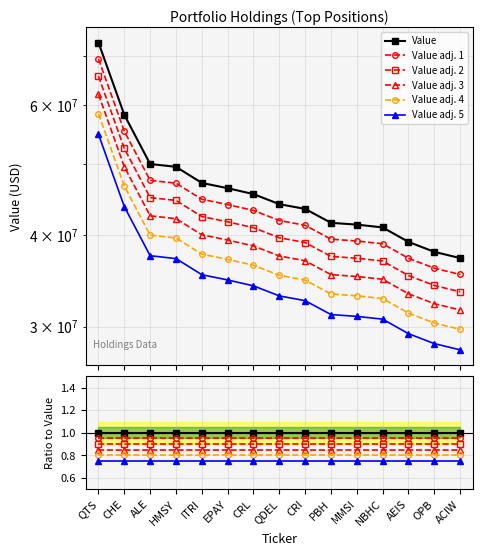

True or false: Value has more than 0 interior local peaks.

False